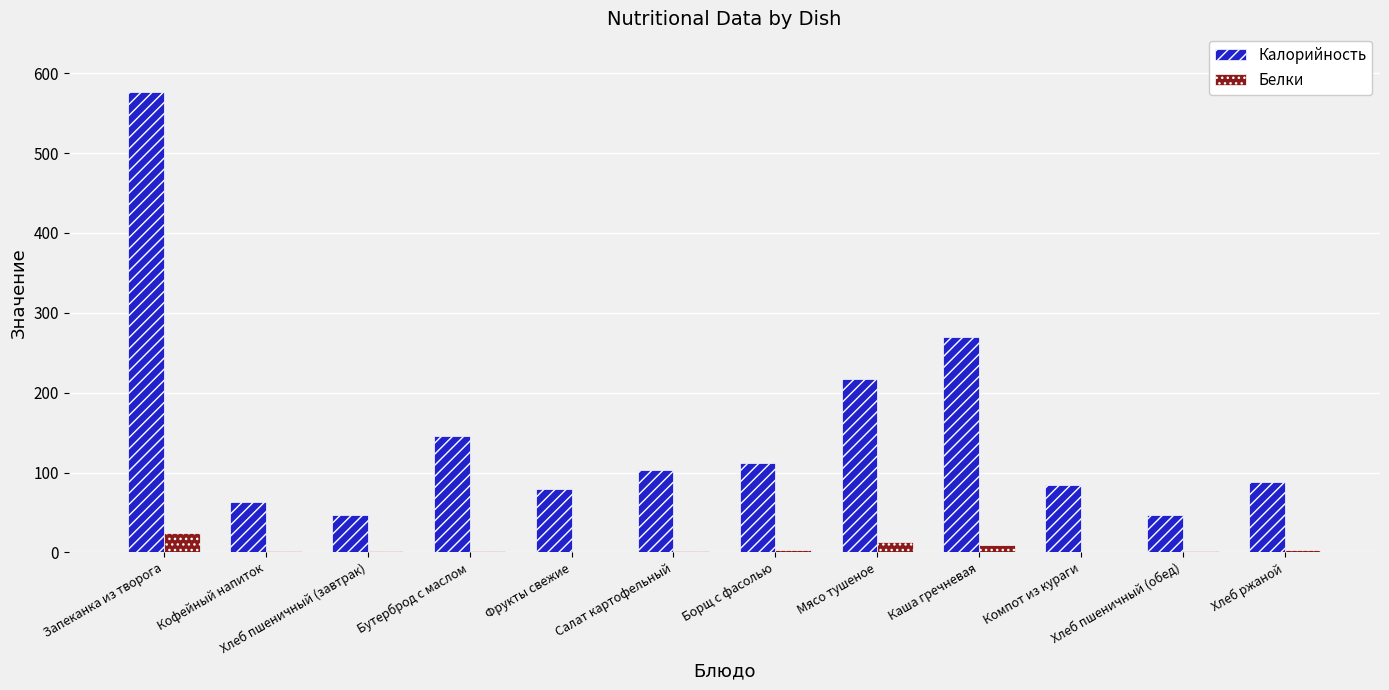

What is the average value of the Белки series?

5.1